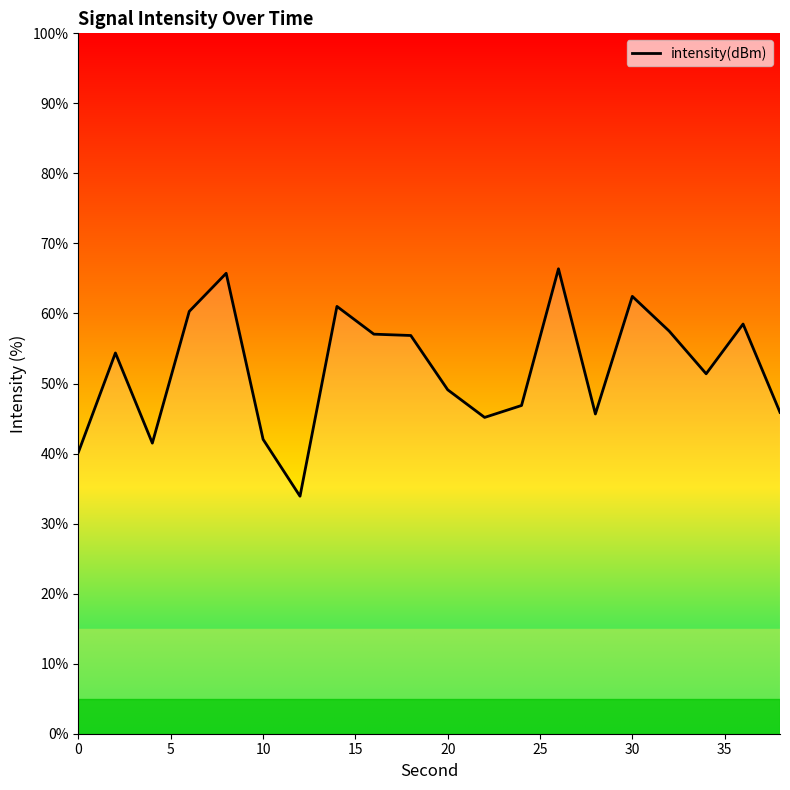

What is the difference between the maximum and minimum values?

32.5